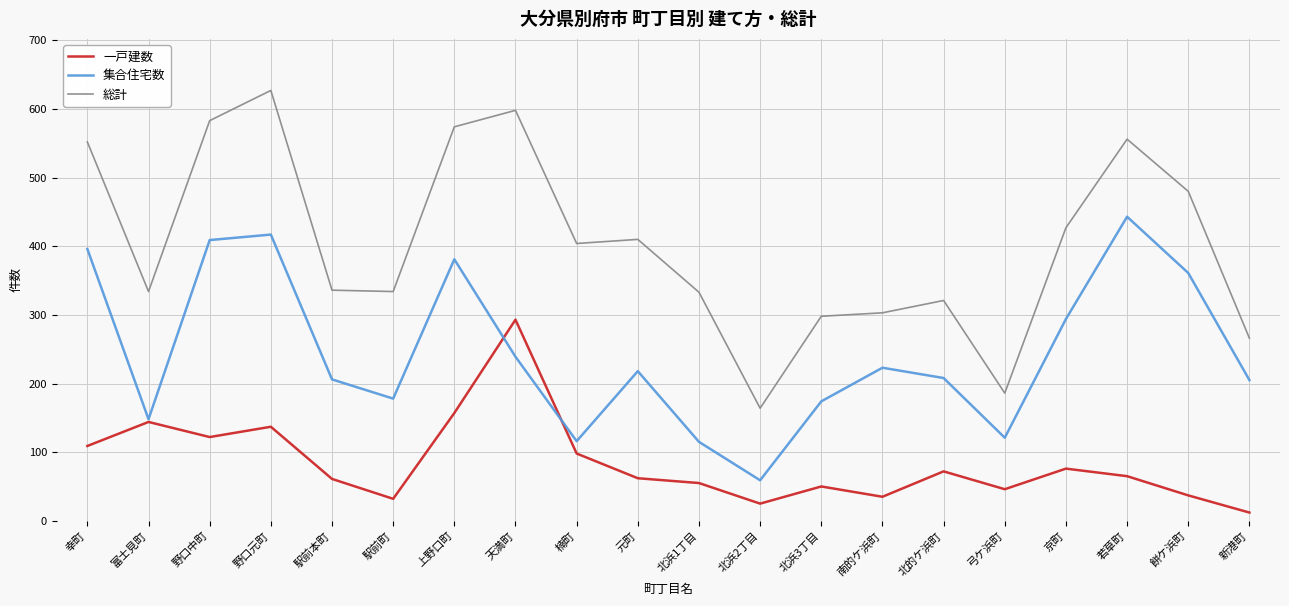

Count the number of data series in this chart.

3